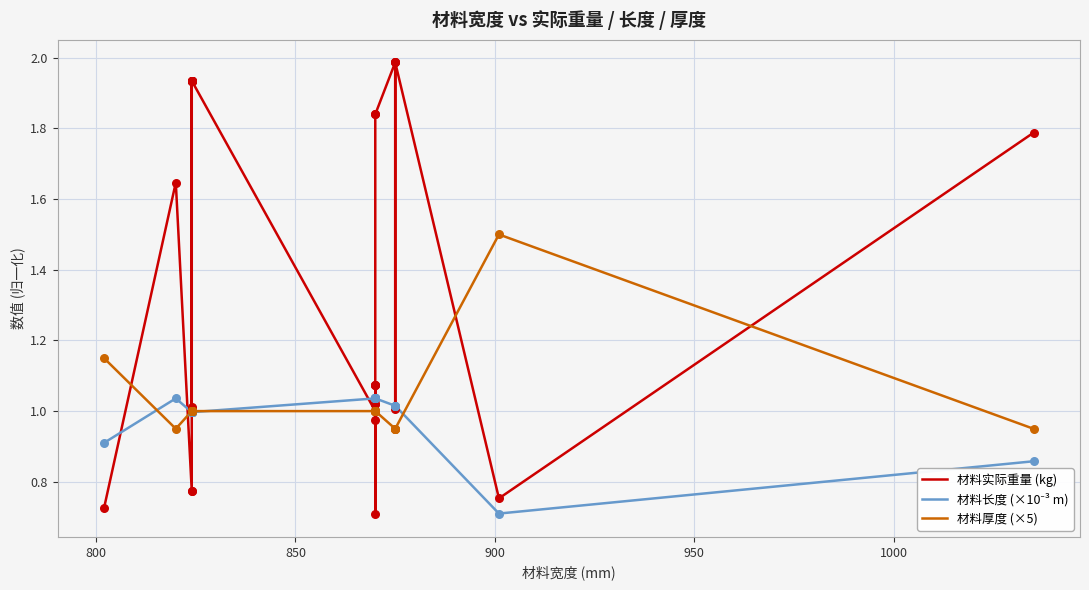

Which series contains the highest Y value?

材料实际重量 (kg)